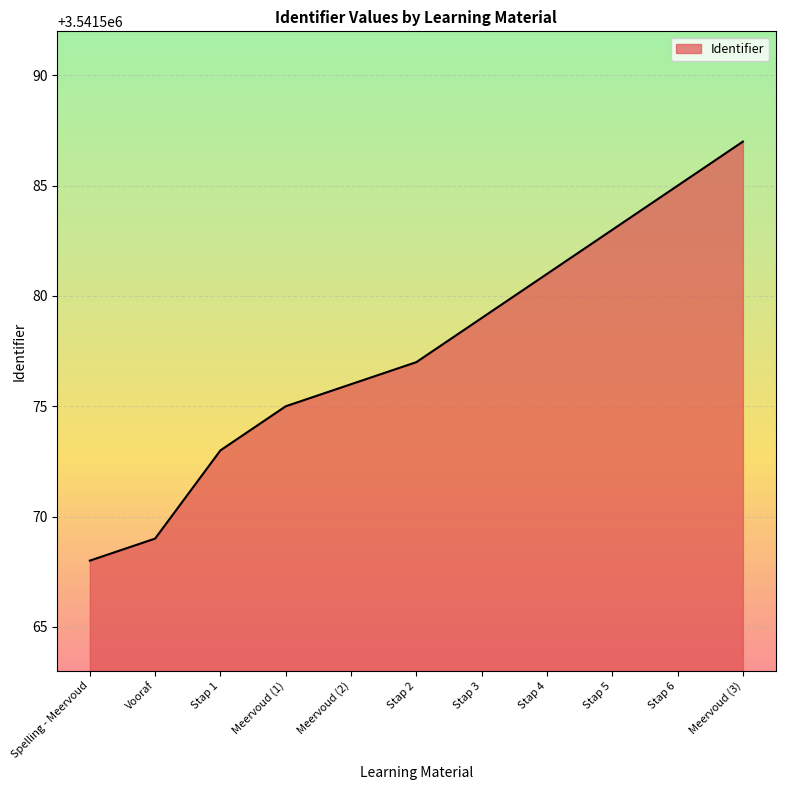

What is the ratio of the value at Stap 2 to the value at Stap 3?

1.0